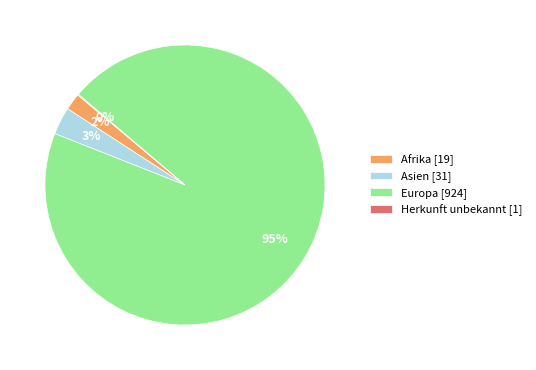

Which slice is the largest?

Europa [924]